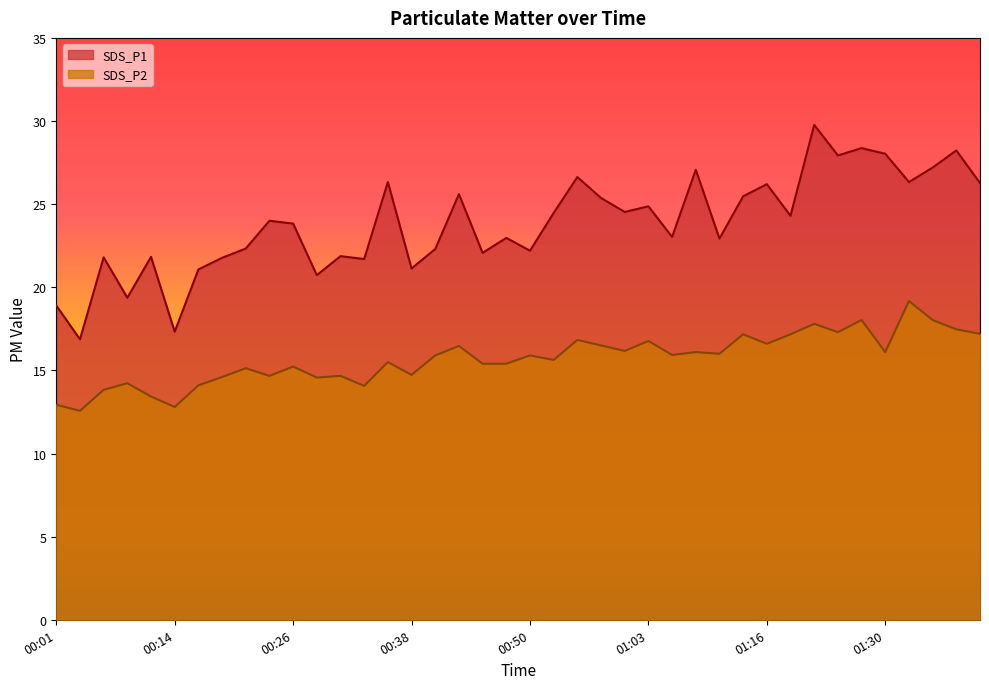

Which category has the highest value in the SDS_P2 series?

01:32